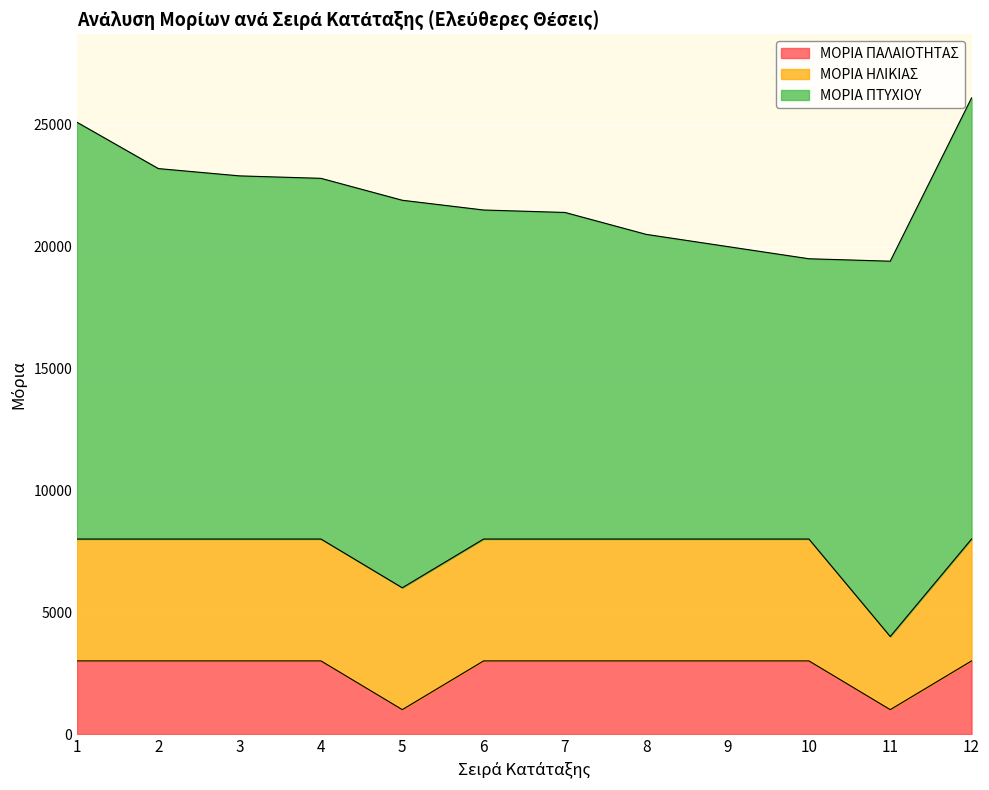

What is the value of the ΜΟΡΙΑ ΠΑΛΑΙΟΤΗΤΑΣ point at the 5th from the left?

1000